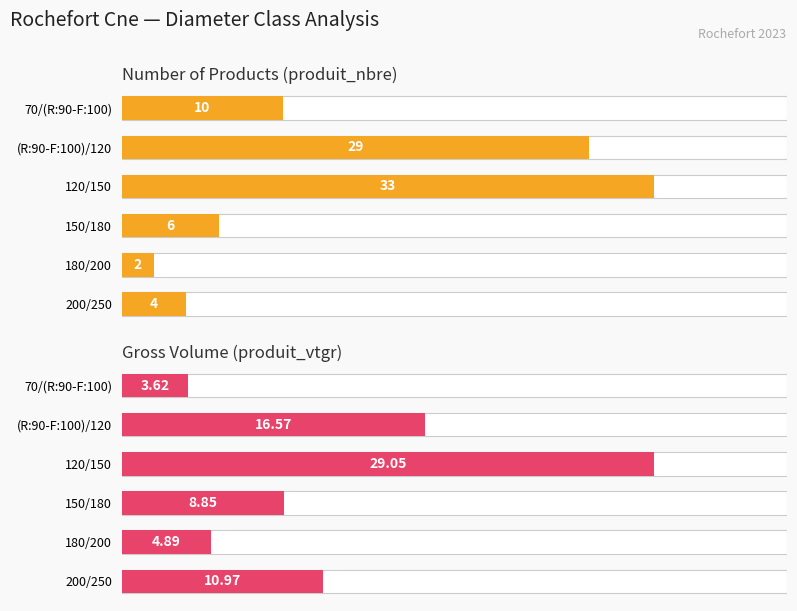

True or false: produit_nbre has a value of 5.9 at 70/(R:90-F:100).

False